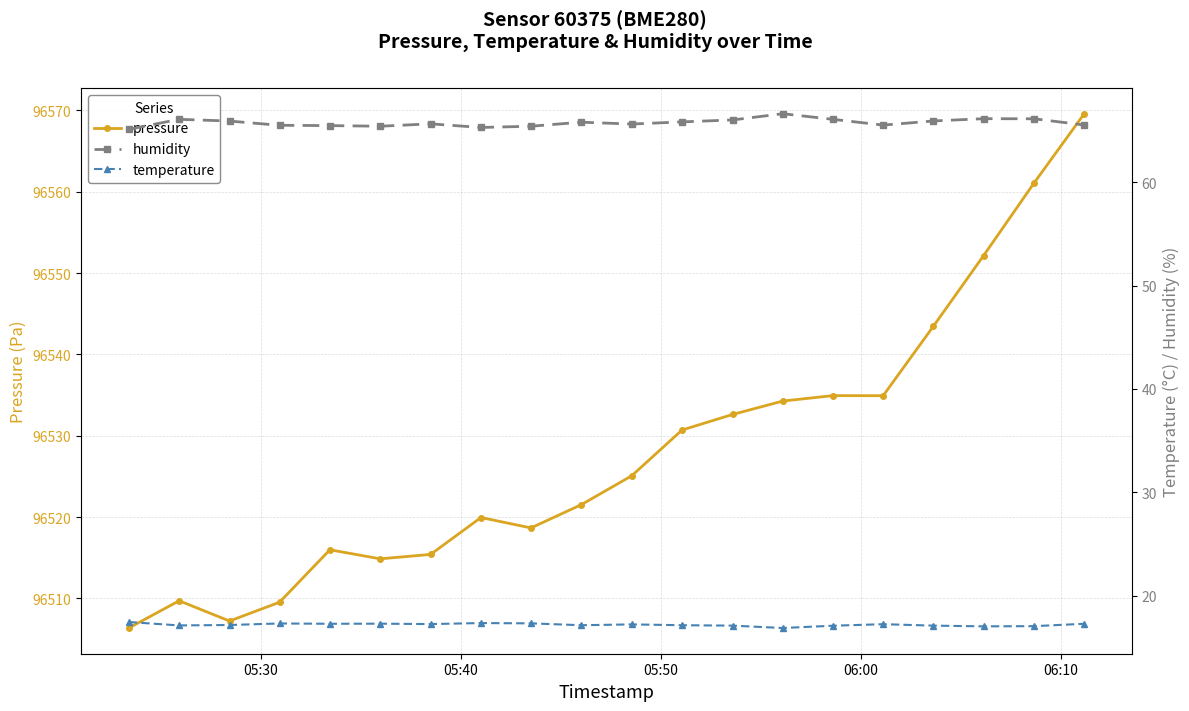

What is the maximum value for pressure?

96569.6